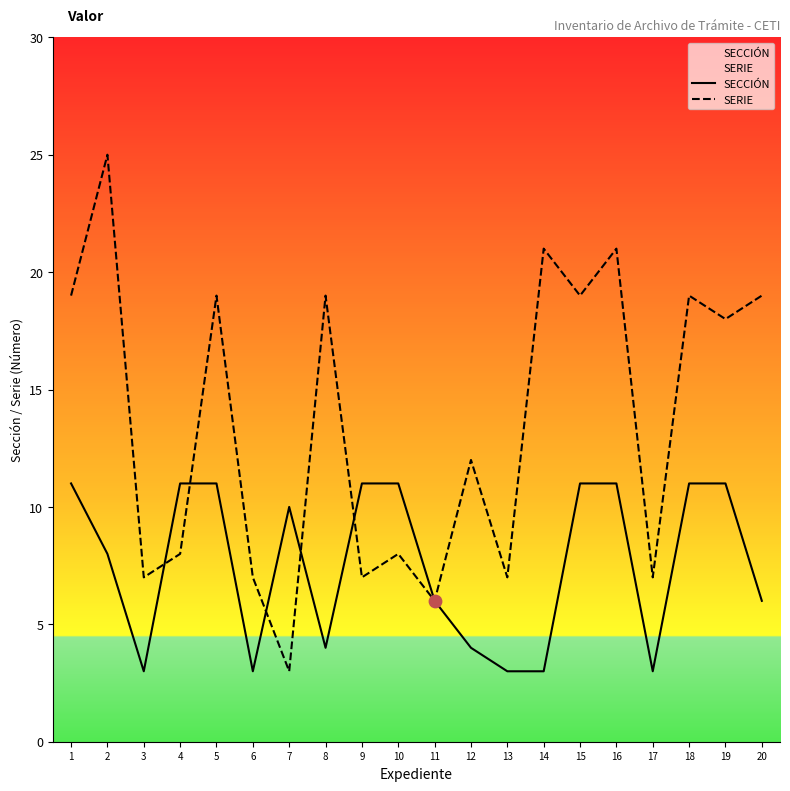

What are all the series names shown in the legend?

SECCIÓN, SERIE